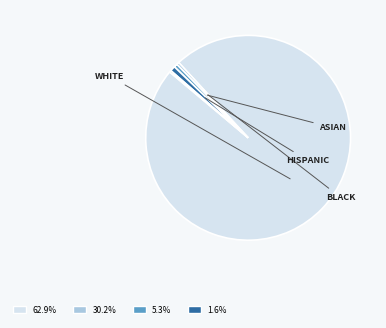

Is there any slice that represents more than half of the pie?

Yes